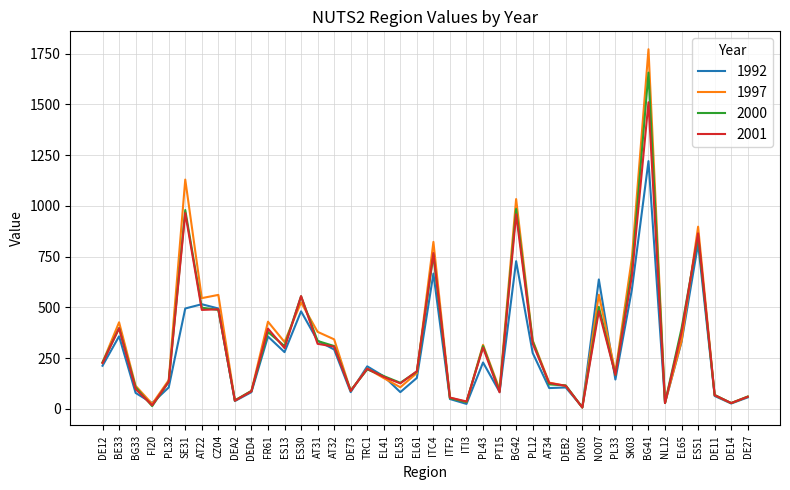

At which category is the sum across all series the highest?

BG41